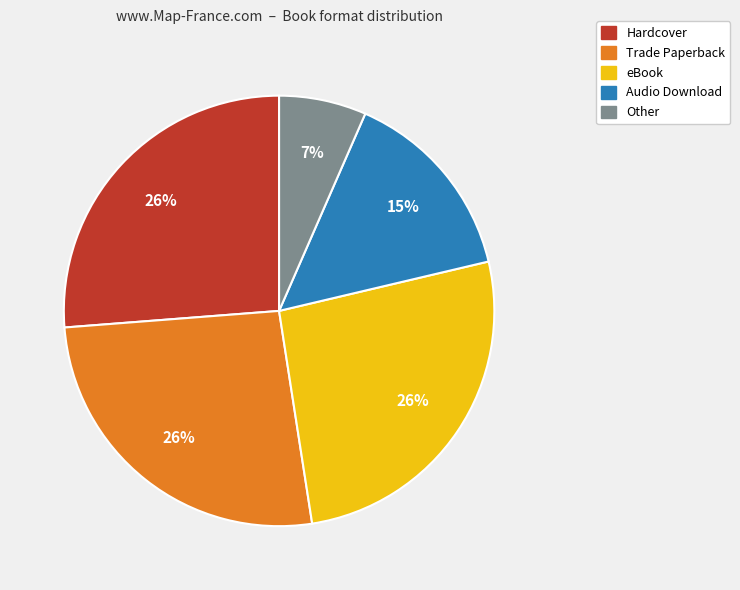

How many segments does this pie chart have?

5